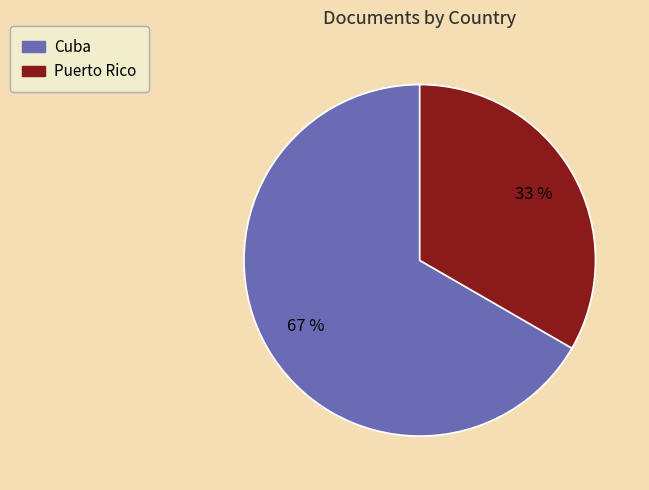

Rank the categories by value from lowest to highest.

Puerto Rico, Cuba